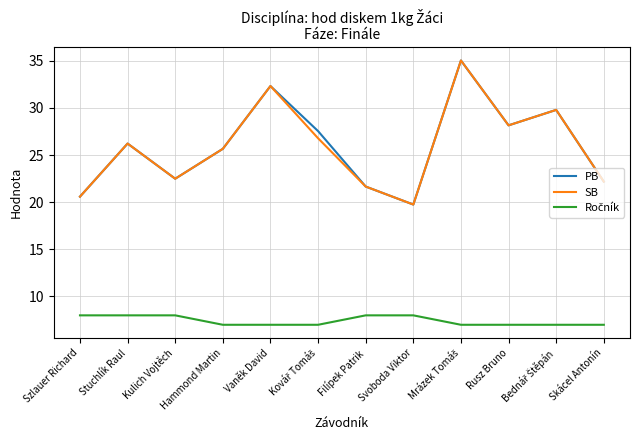

The value of SB at Stuchlík Raul is 14.1. True or false?

False